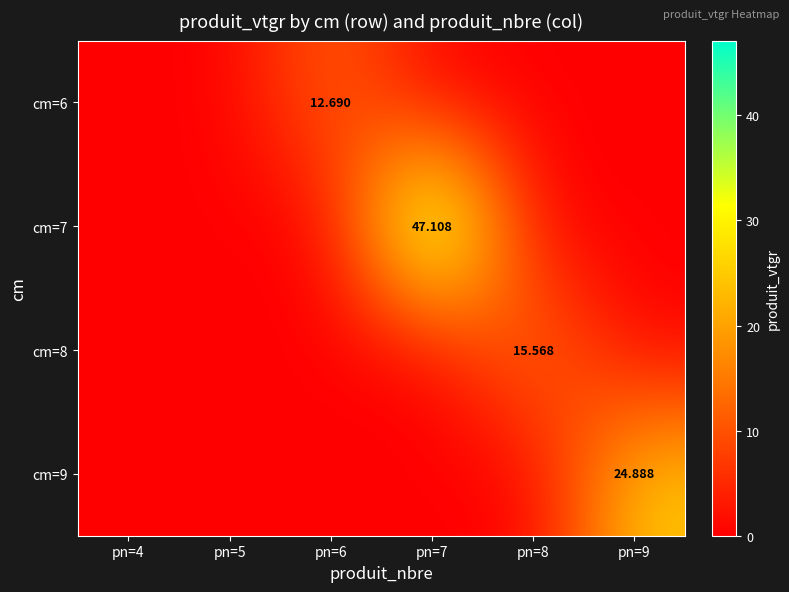

Is it true that cm=7 equals 0.0 at pn=4?

True